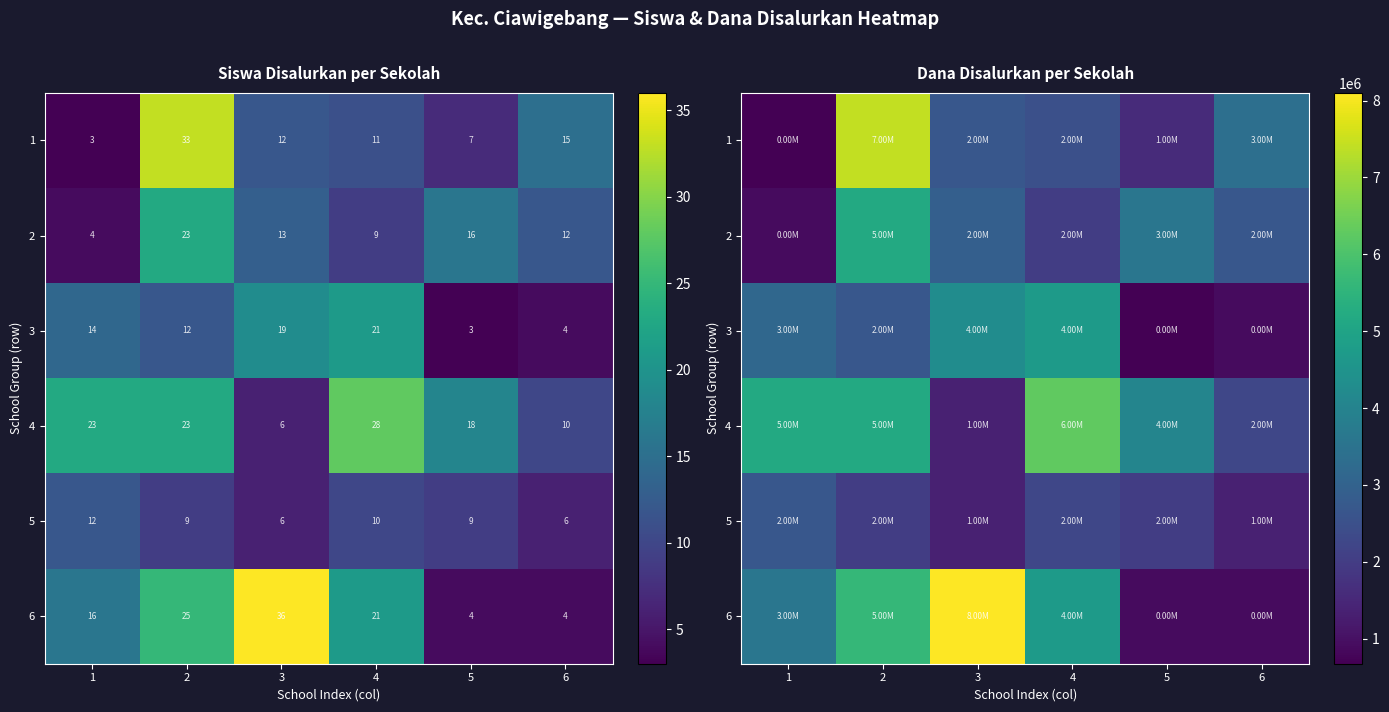

The 6 series shows 5717646 at 1. True or false?

False